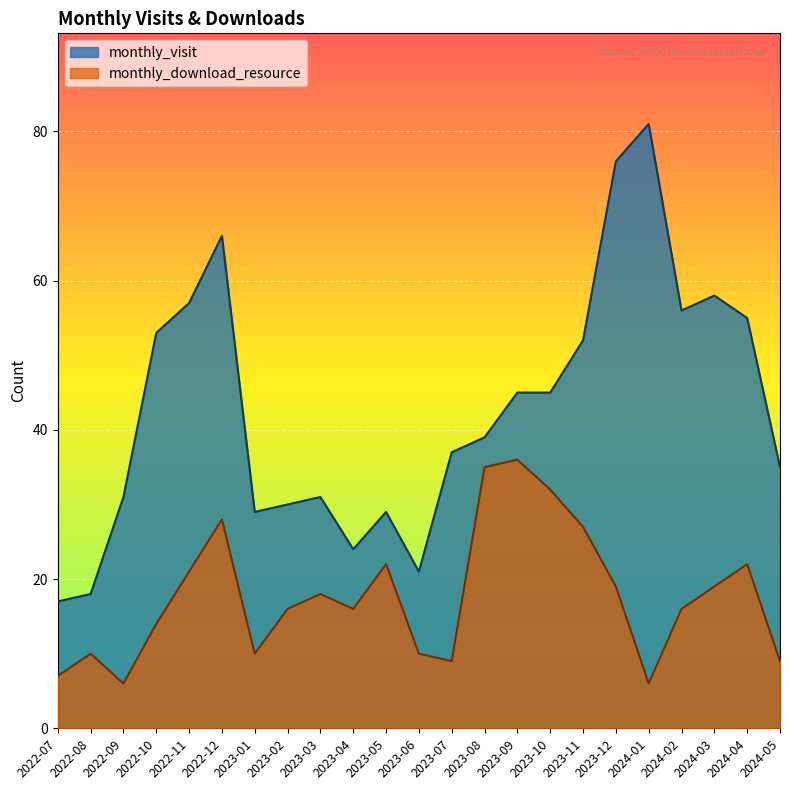

True or false: monthly_visit and monthly_download_resource cross at least once.

False